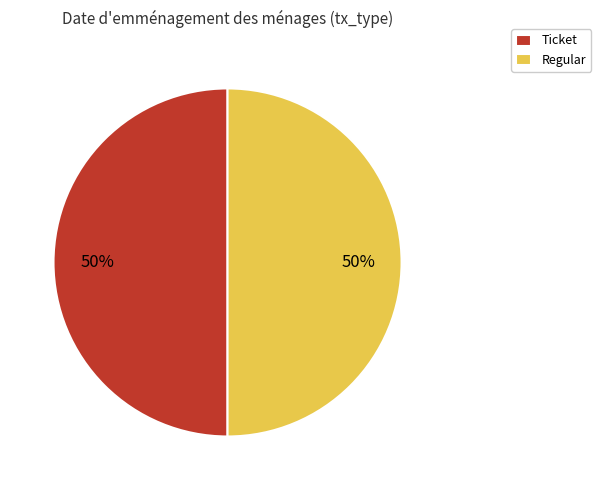

To the nearest percent, what is the average slice percentage?

50%